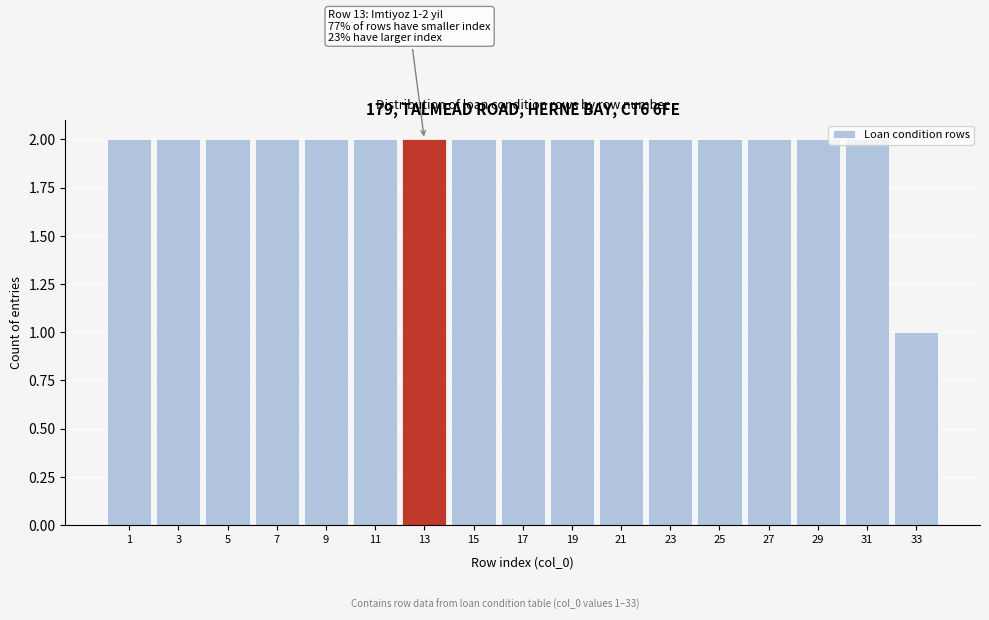

What is the value of the 10th bar from the left?

2